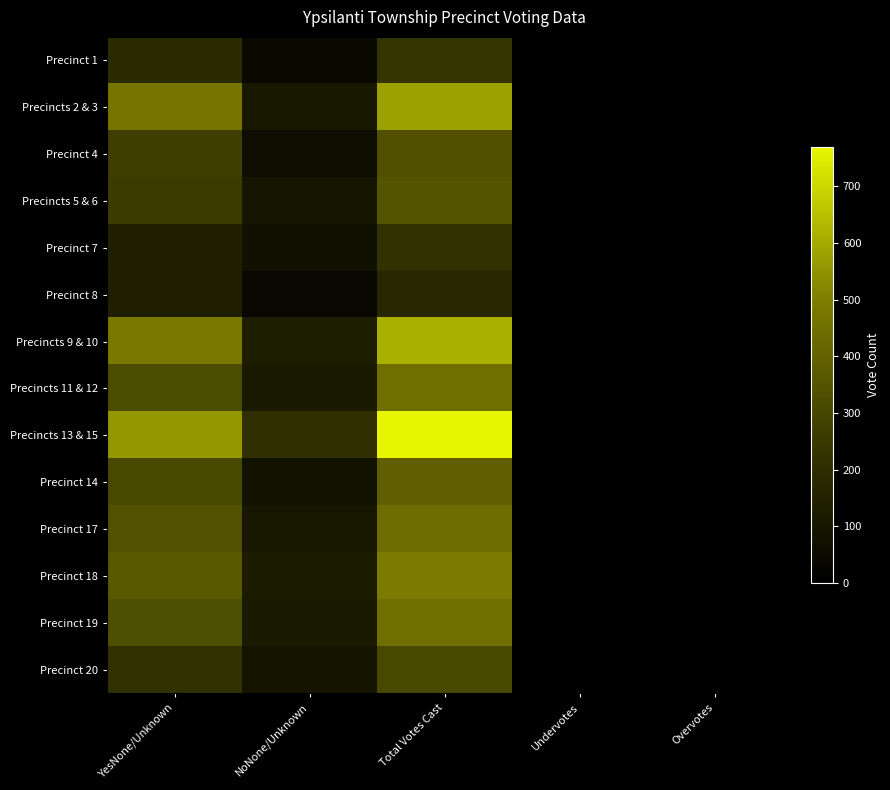

At which category does the chart reach its peak across all series?

Total Votes Cast